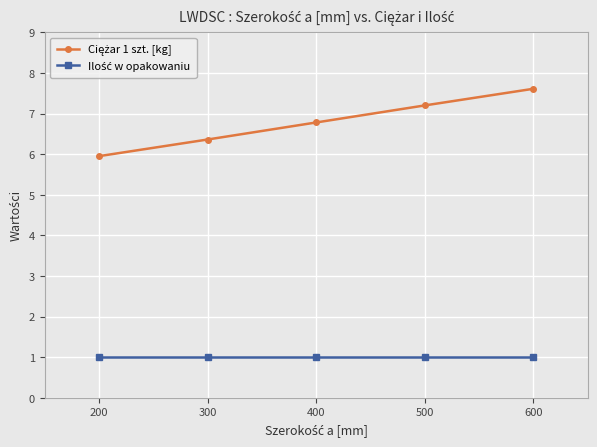

What is the smallest value displayed?

1.0